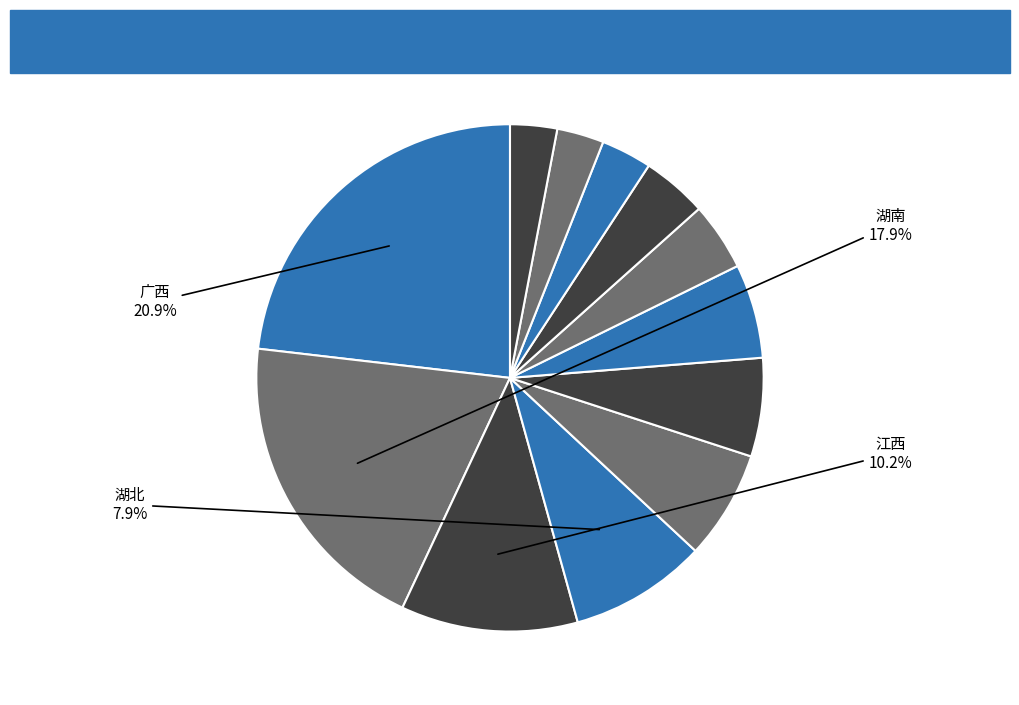

To the nearest percent, what is the average slice percentage?

8%